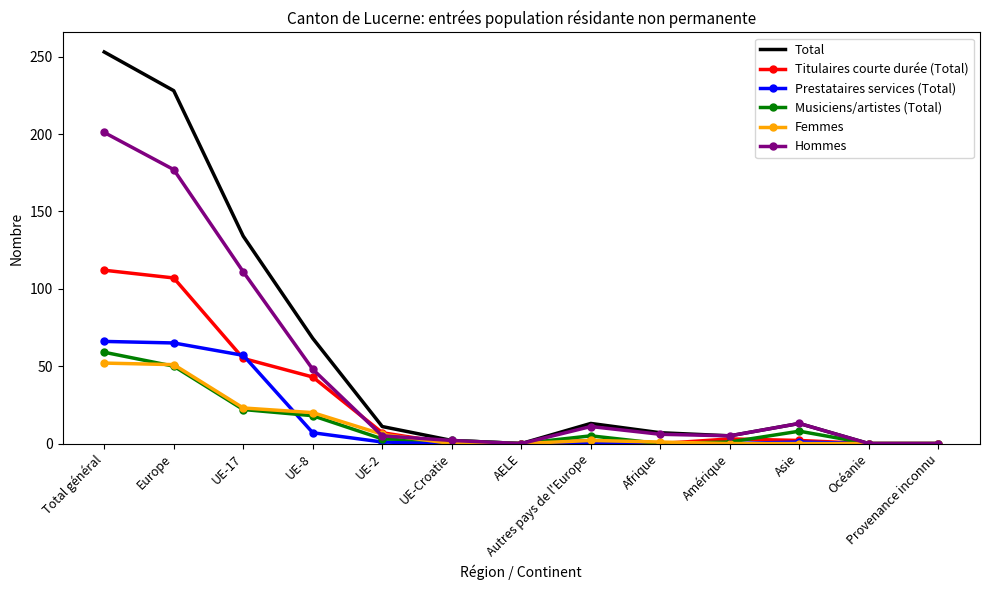

What is the spread (max minus min) of values at UE-17?

112